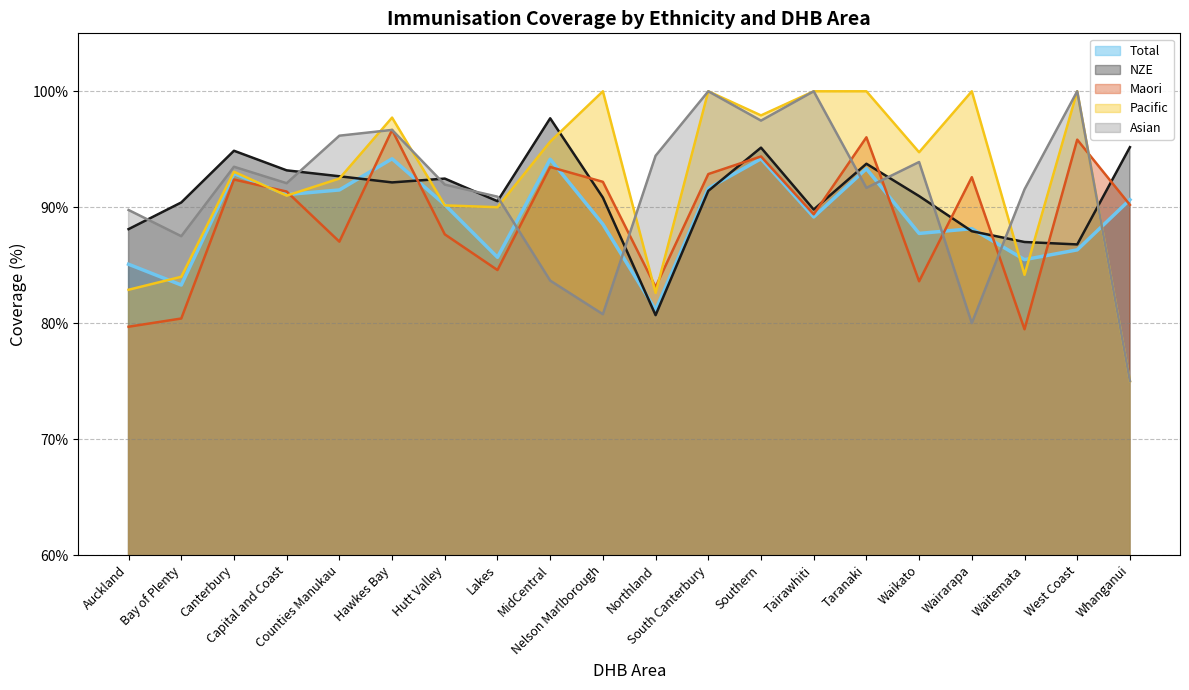

At which category does Pacific reach its first local valley?

Capital and Coast